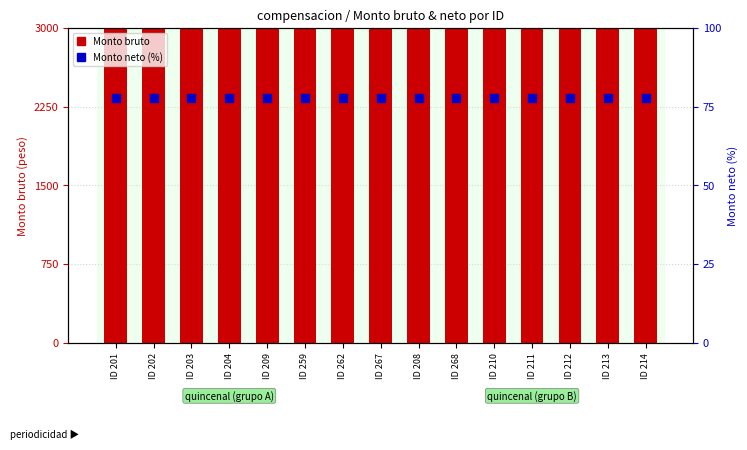

At which category is the sum across all series the highest?

ID 201